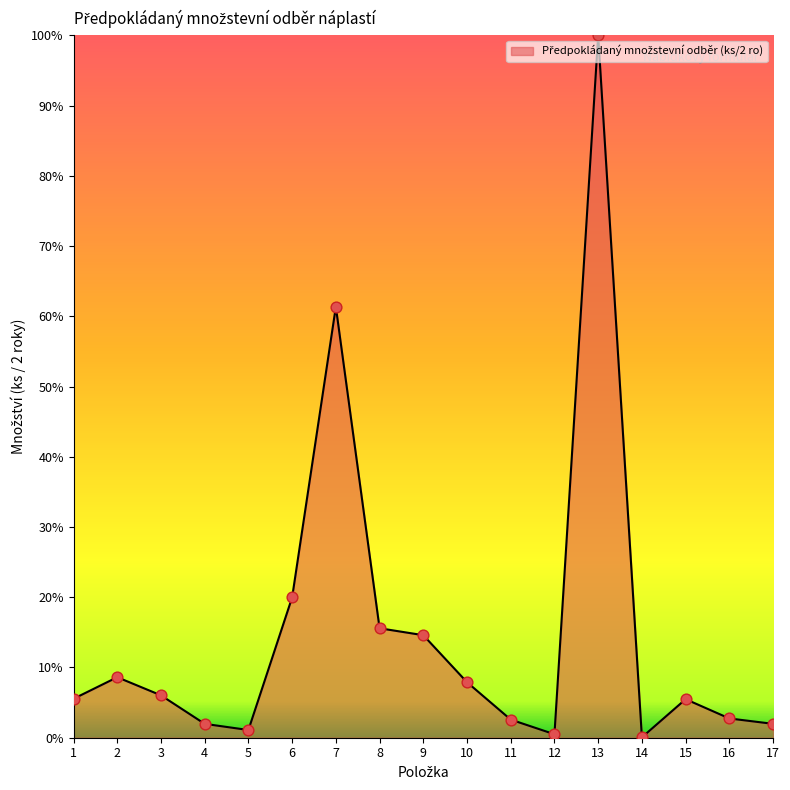

What is the change in value from 1 to 12?

-5.0